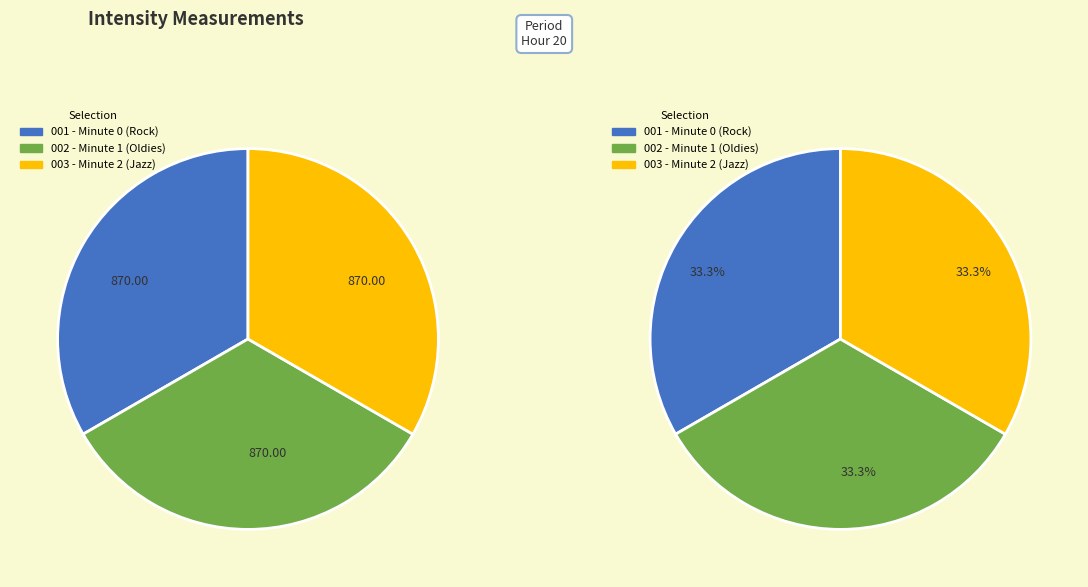

Does 42 represent more than half of the total?

No